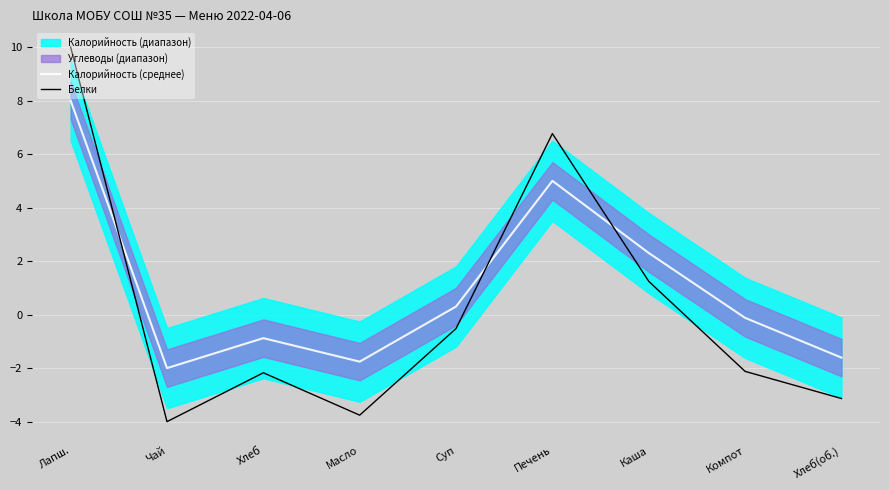

Reading left to right, what are all the values shown in this chart?

Калорийность (среднее): 8.0	-2.0	-0.9	-1.8	0.3	5.0	2.3	-0.1	-1.6
Белки: 10.0	-4.0	-2.2	-3.8	-0.5	6.8	1.2	-2.1	-3.1